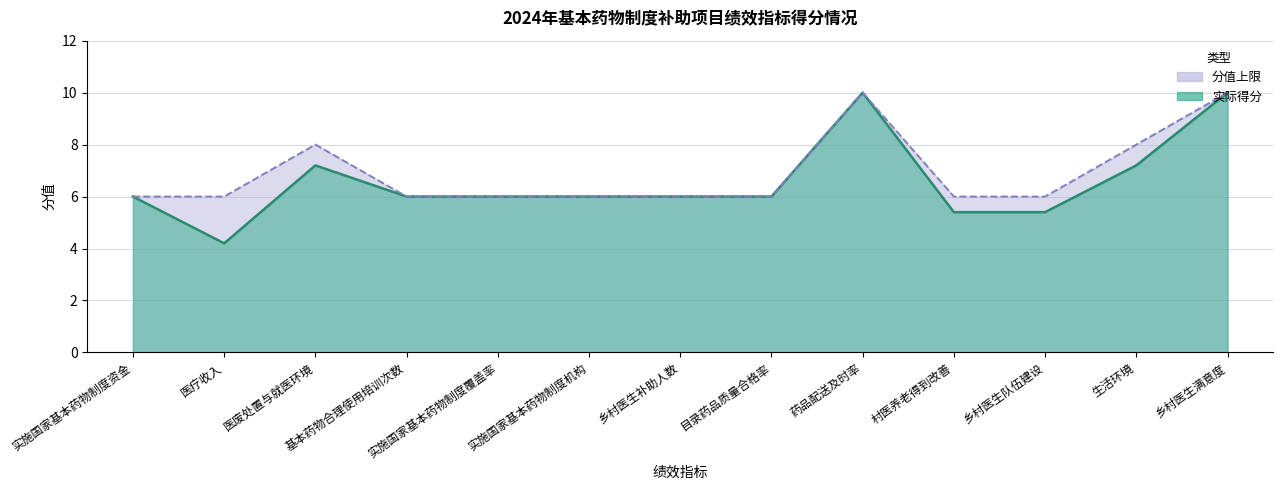

Reading left to right, list all the values displayed in this chart.

实际得分: 6.0	4.2	7.2	6.0	6.0	6.0	6.0	6.0	10.0	5.4	5.4	7.2	10.0
分值上限: 6.0	6.0	8.0	6.0	6.0	6.0	6.0	6.0	10.0	6.0	6.0	8.0	10.0